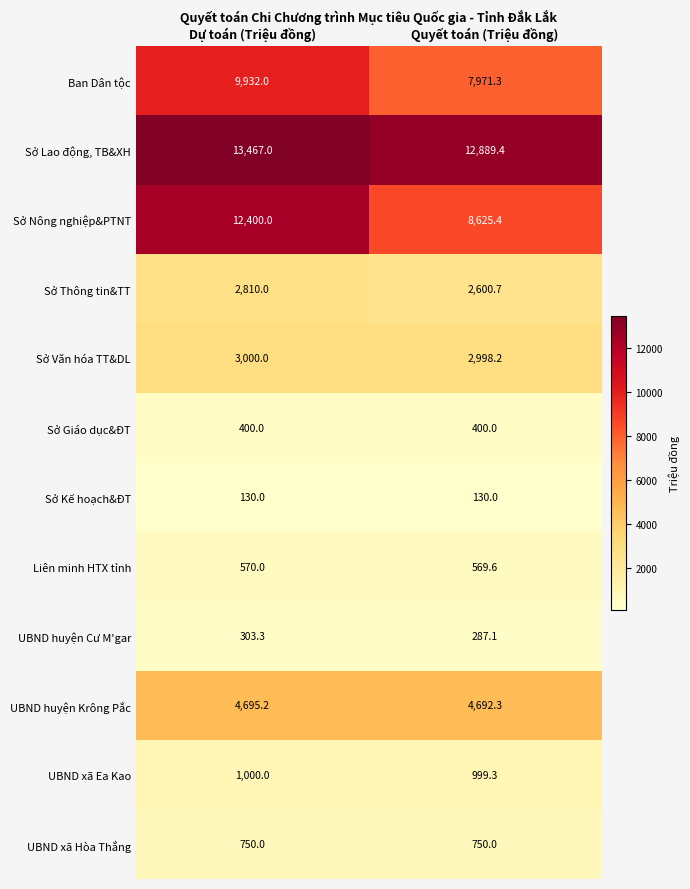

Between Dự toán (Triệu đồng) and Quyết toán (Triệu đồng), which series saw the biggest shift?

Sở Nông nghiệp&PTNT